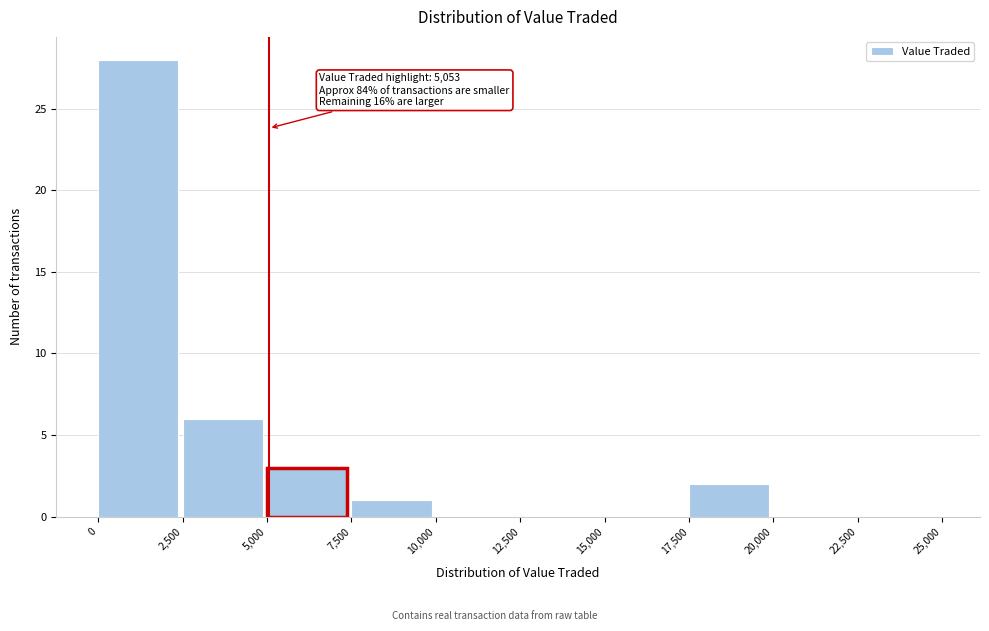

Which range on the x-axis has the tallest bar?

0 to 2,500